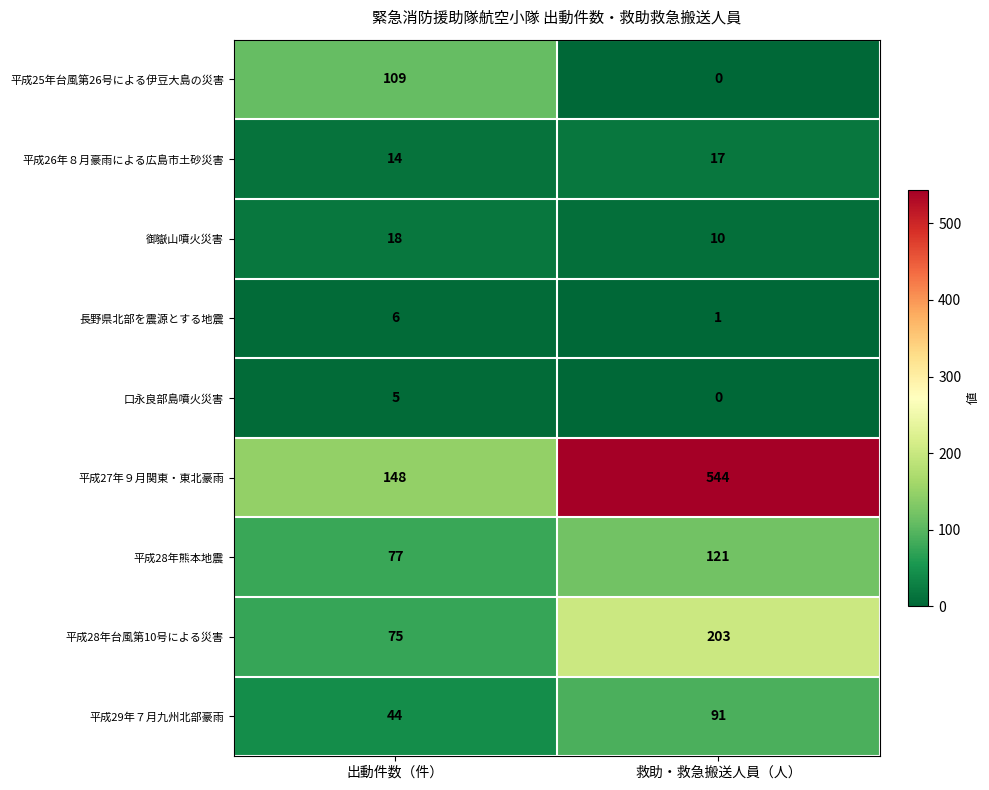

Which series has the widest spread of values?

平成27年９月関東・東北豪雨